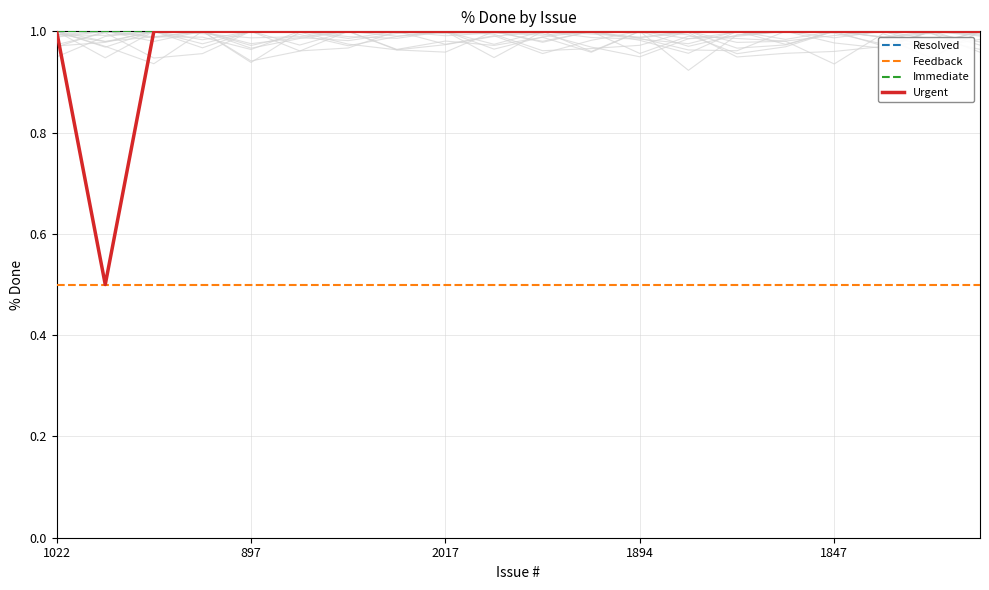

Rank the series by their maximum value, from lowest to highest.

Feedback, Resolved, Immediate, Urgent